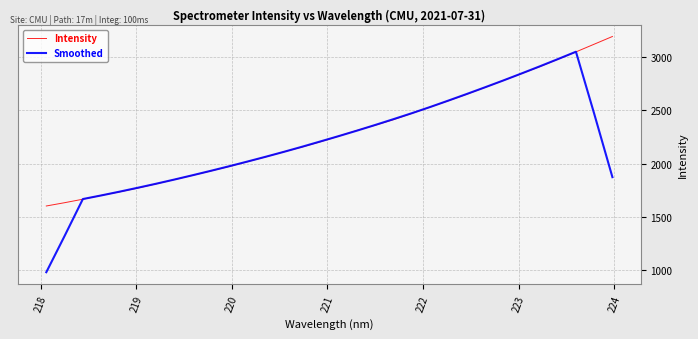

What is the greatest value displayed?

3194.2